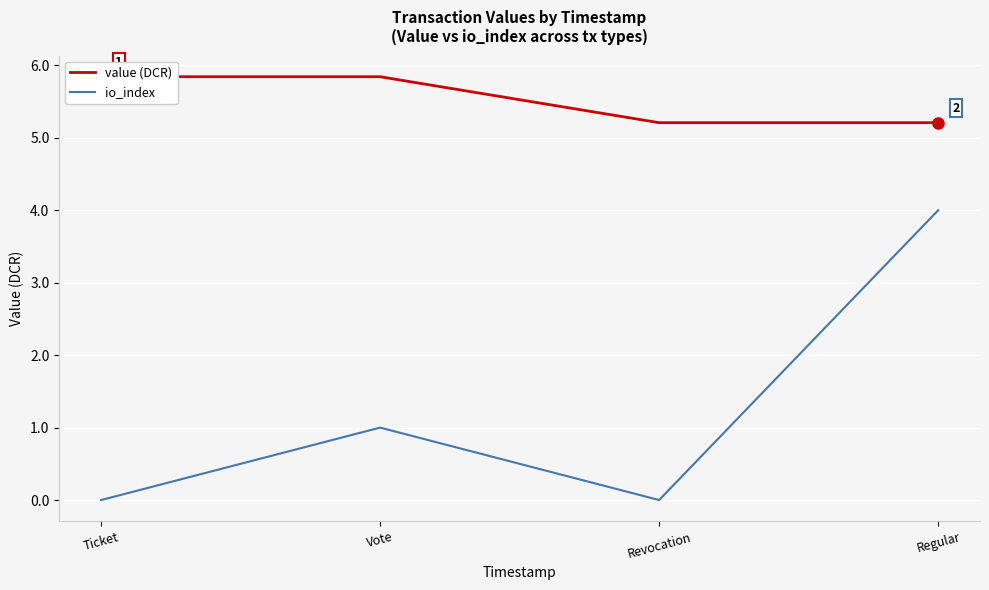

Read the io_index value at Regular.

4